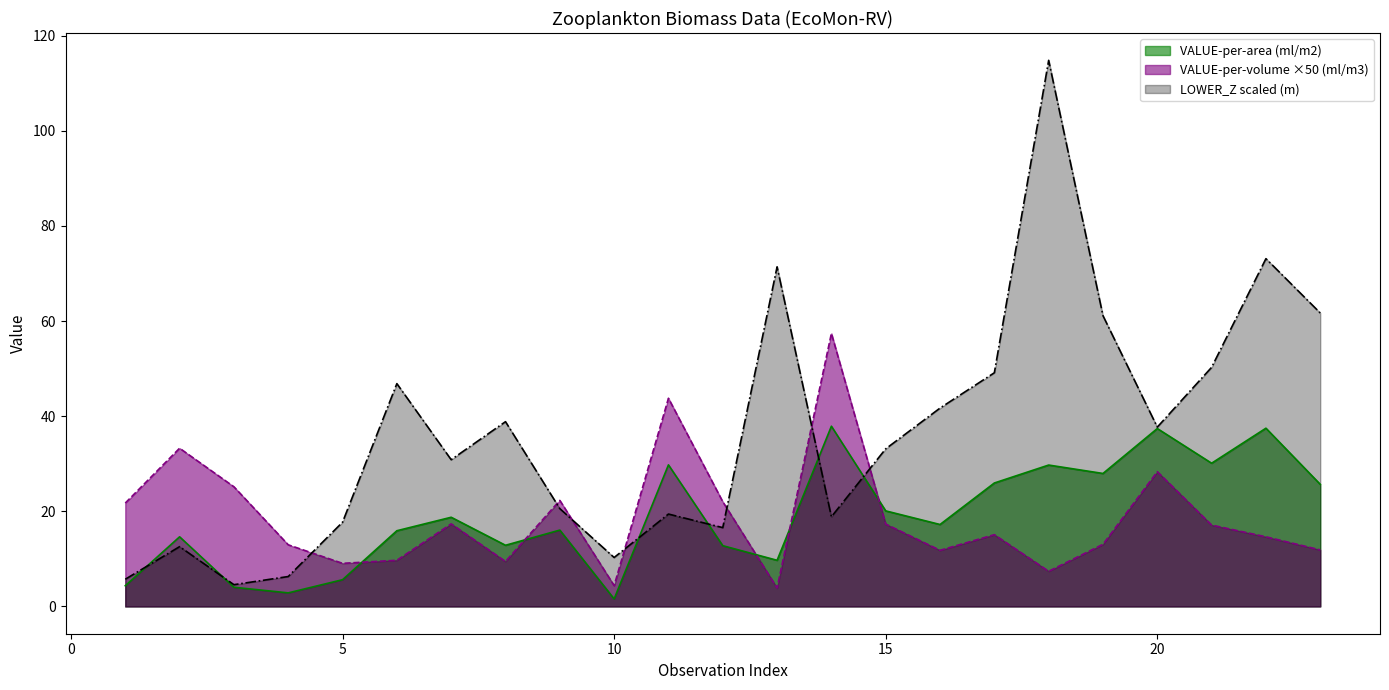

What is the average value of the VALUE-per-area (ml/m2) series?

19.1